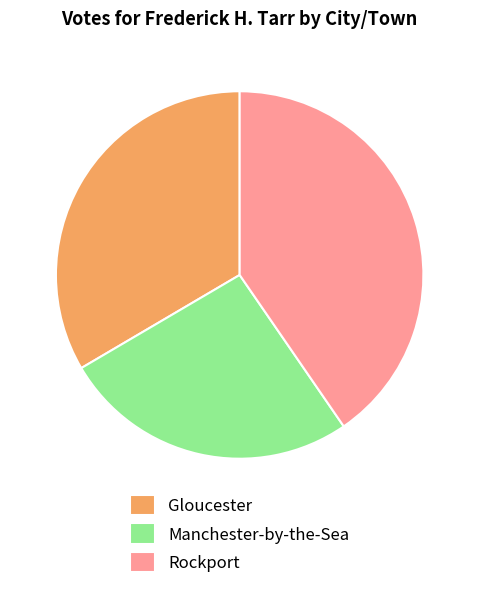

Is Gloucester the majority of the pie?

No